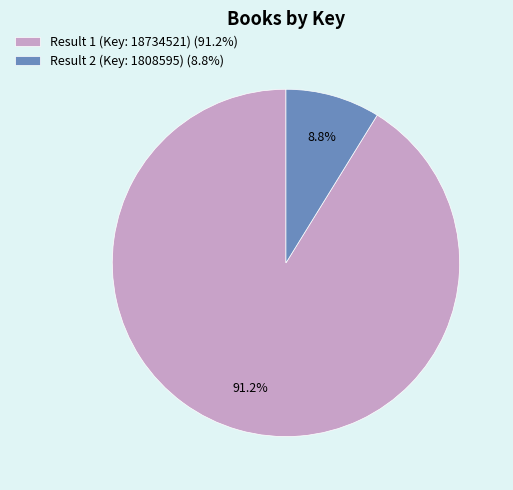

What percentage is the Result 1 (Key: 18734521) slice, to the nearest percent?

91%